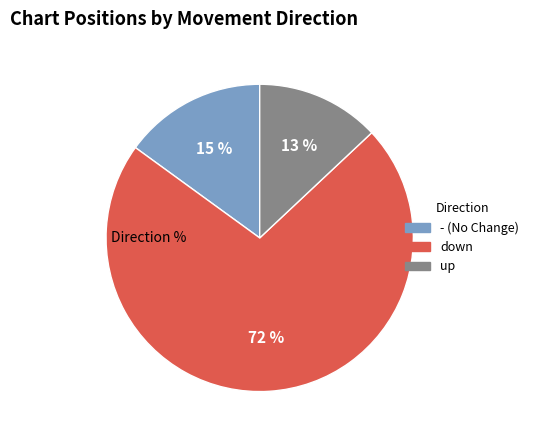

Rank the categories by value from highest to lowest.

down, -, up